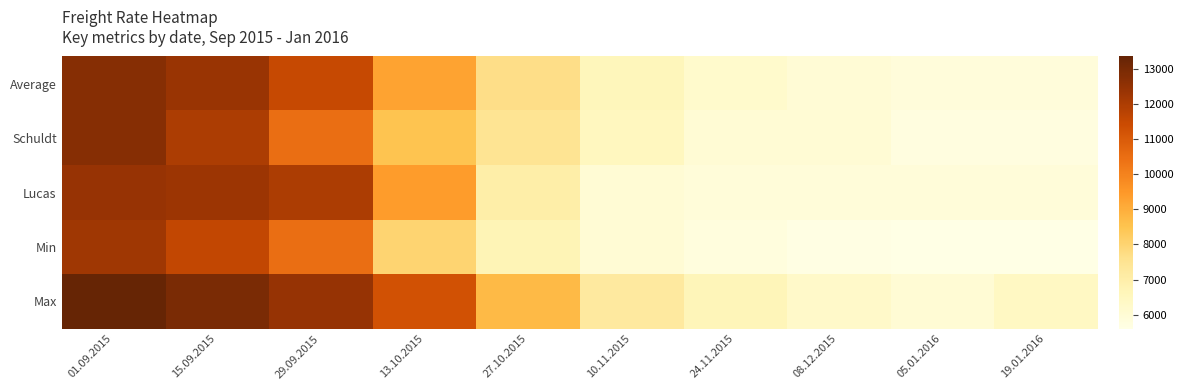

List the series in order of their peak value, lowest first.

Min, Lucas, Average, Schuldt, Max